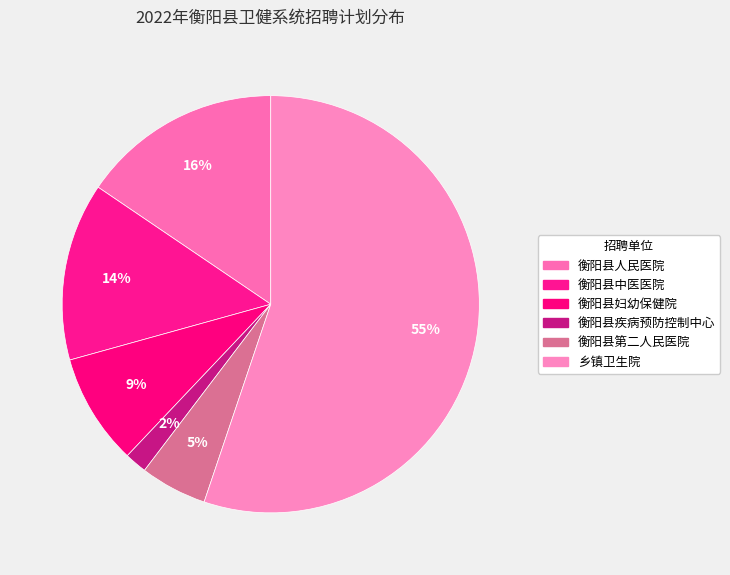

What percentage is NOT represented by 衡阳县中医医院?

86.2%